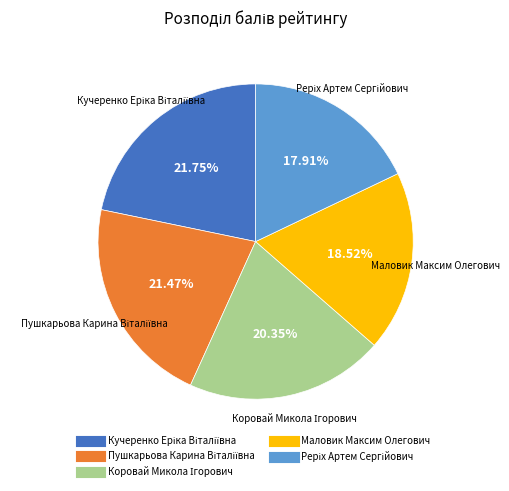

Does any single category account for the majority?

No